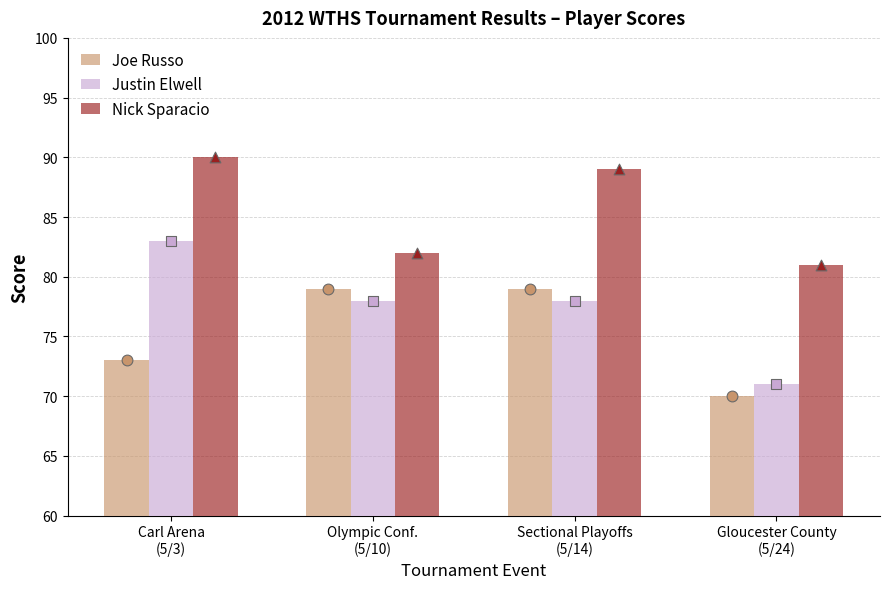

Which series has the largest total across all categories?

Nick Sparacio